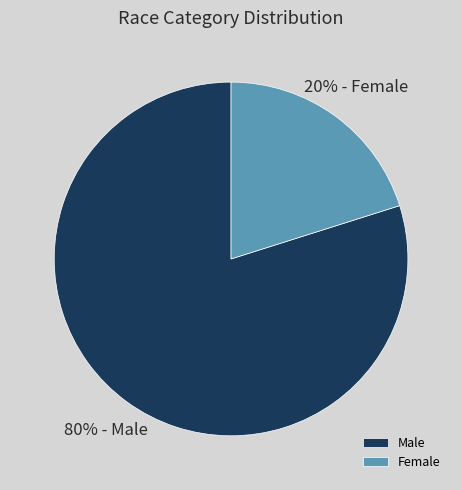

Combined, do Female and Male account for over 50%?

Yes